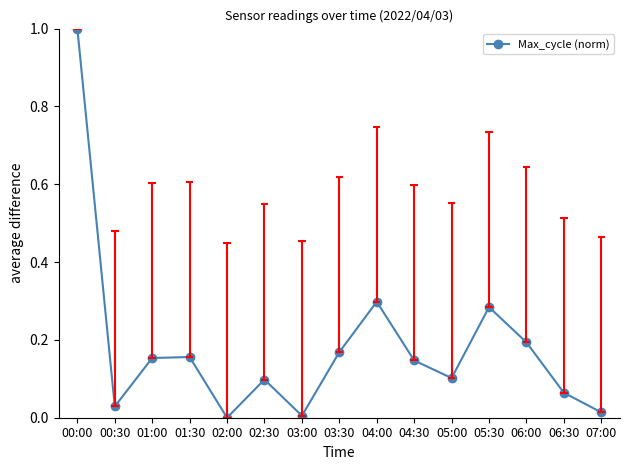

Reading left to right, transcribe all the data shown in this chart.

1.0	0.0	0.2	0.2	0.0	0.1	0.0	0.2	0.3	0.1	0.1	0.3	0.2	0.1	0.0